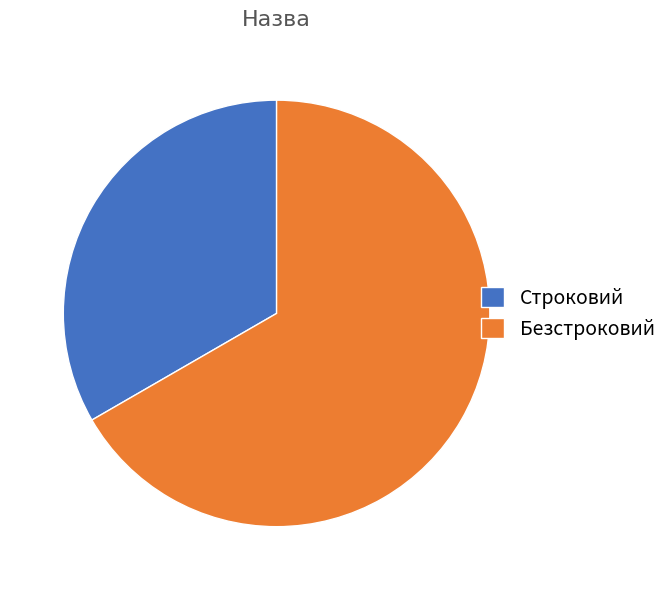

Do Безстроковий and Строковий together represent more than half of the pie?

Yes